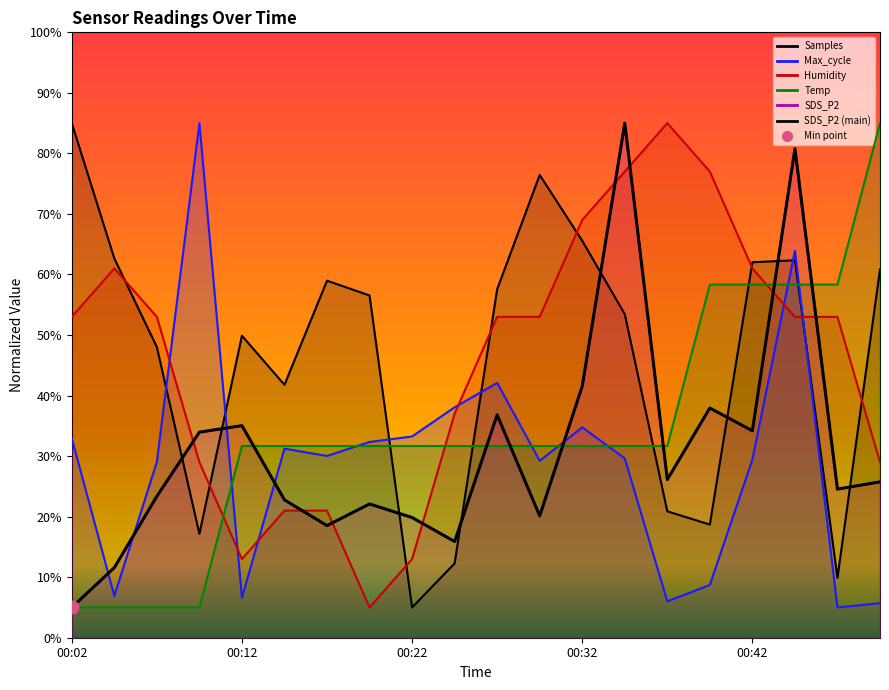

How many points are lower than both their immediate neighbors (excluding endpoints)?

6